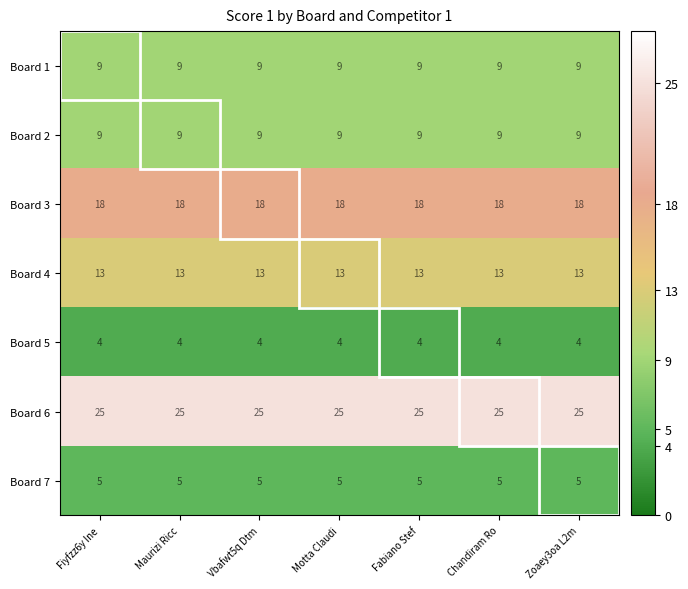

At how many categories does at least one series exceed 11?

7